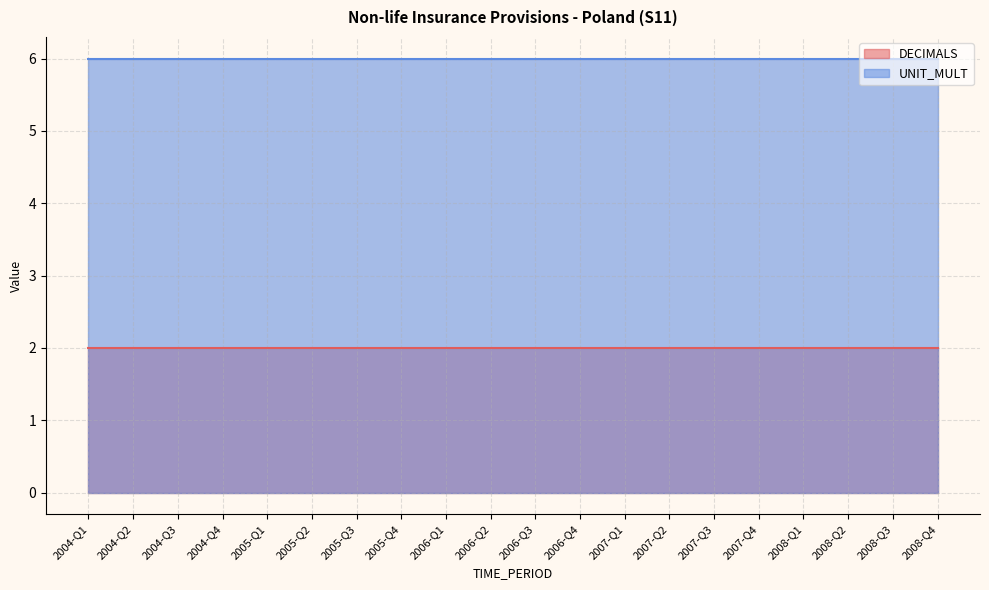

Which series has the largest range (max minus min)?

DECIMALS